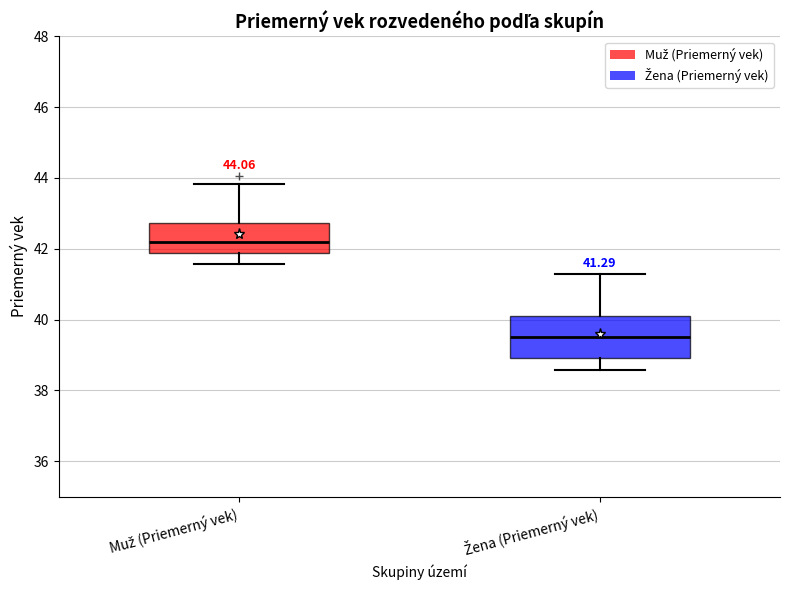

Which box's median line is the highest?

Muž (Priemerný vek)